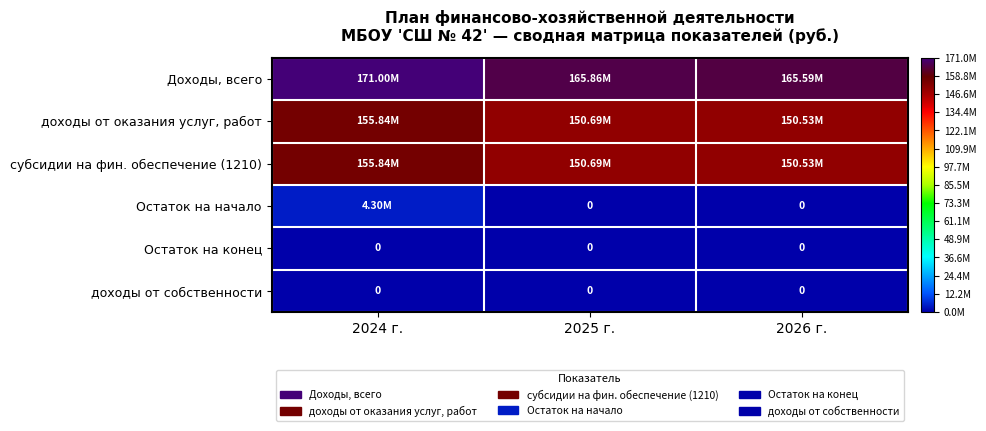

Which has a higher value, 2024 г. or 2026 г.?

2024 г.